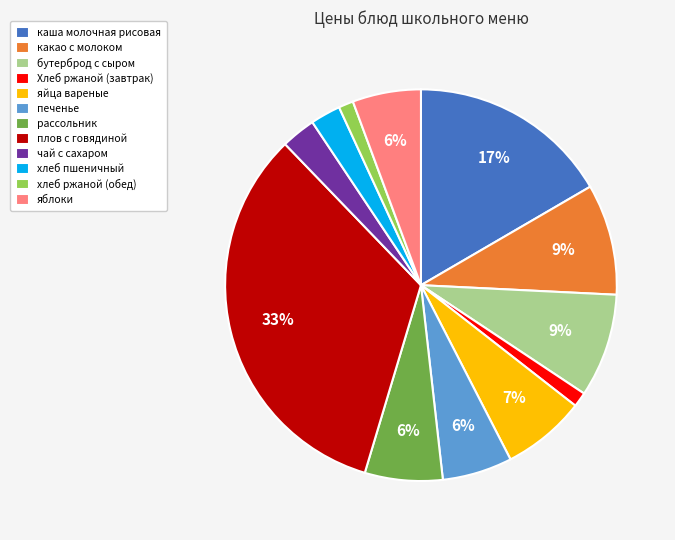

How many slices are in this pie chart?

12